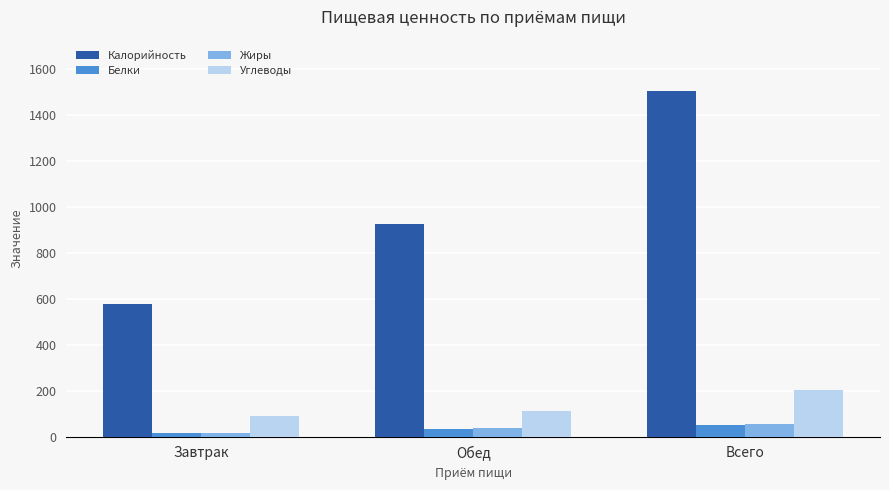

What are all the series names shown in the legend?

Калорийность, Белки, Жиры, Углеводы